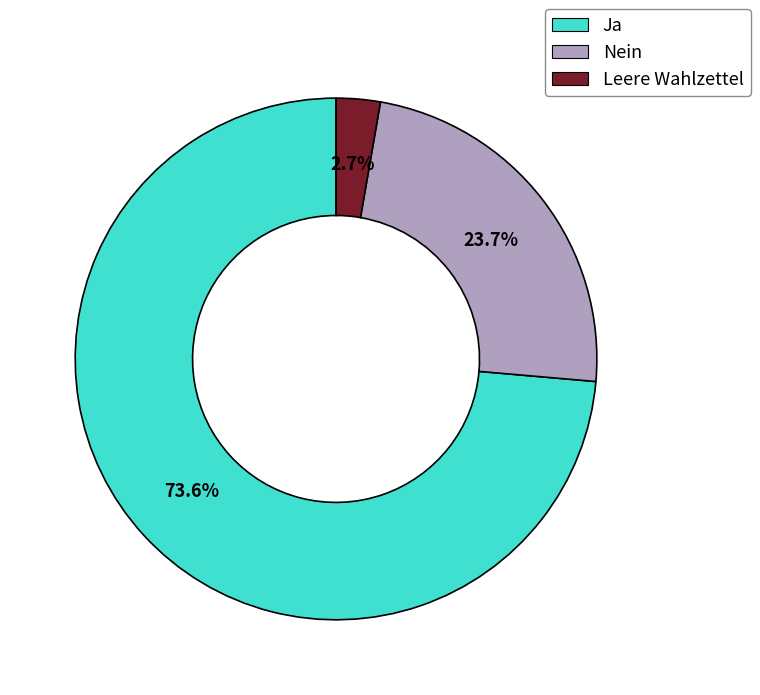

Between Leere Wahlzettel and Nein, which is larger?

Nein